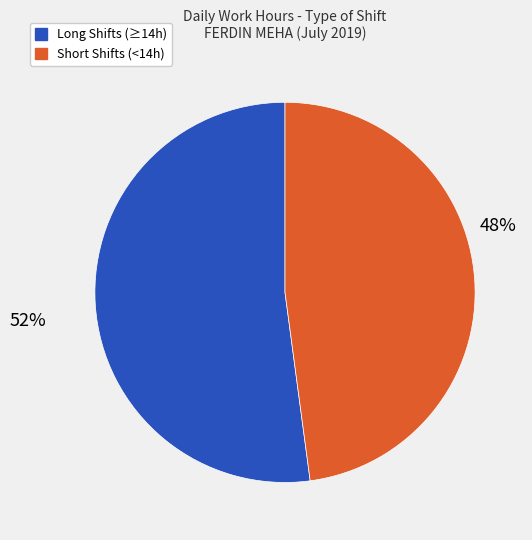

Does any single category account for the majority?

Yes